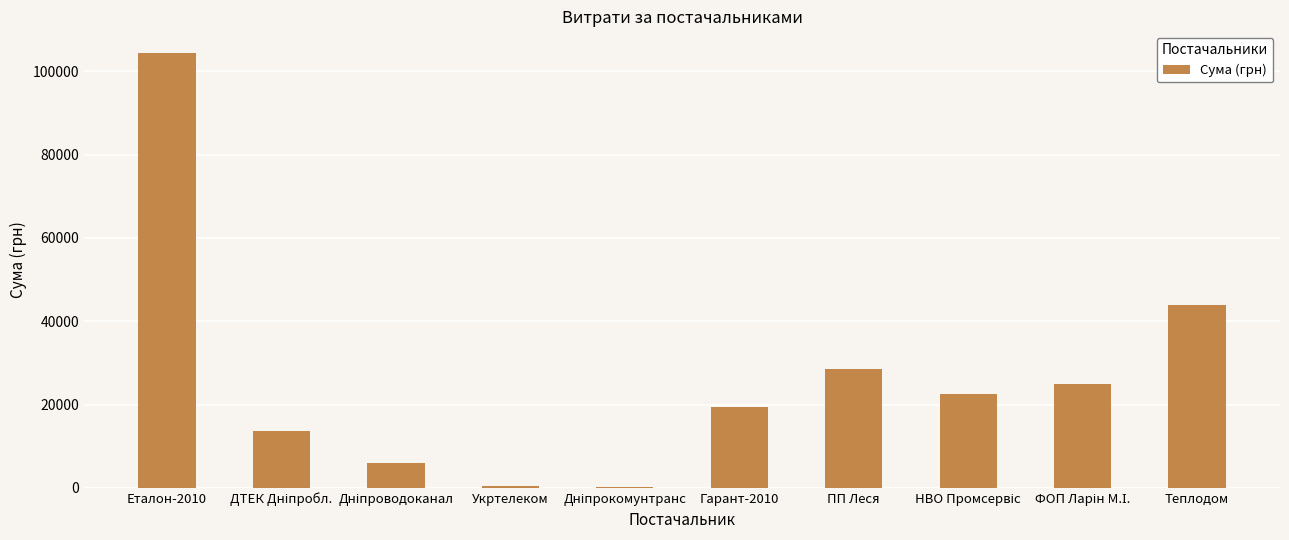

What is the sum of the values at Теплодом and Гарант-2010?

63516.1